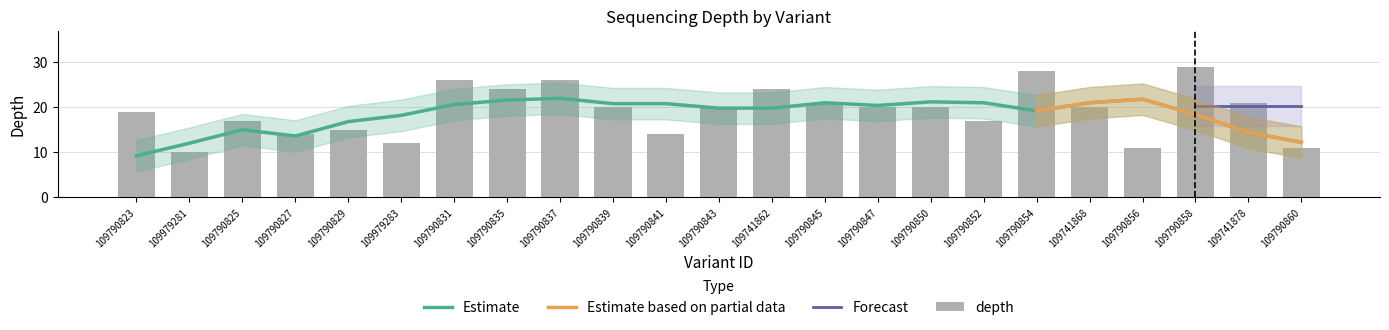

Which label corresponds to the smallest value in the chart?

109979281